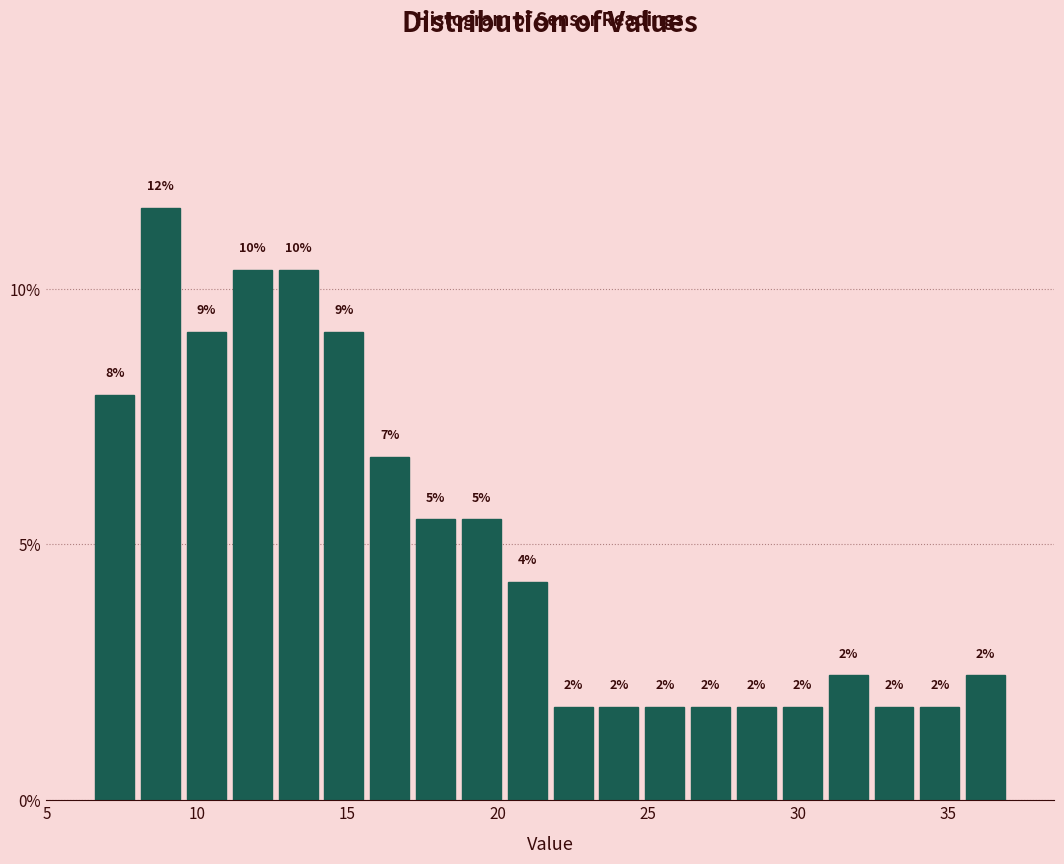

Read against the x-axis, roughly where is the centre of the tallest bar?

9.0